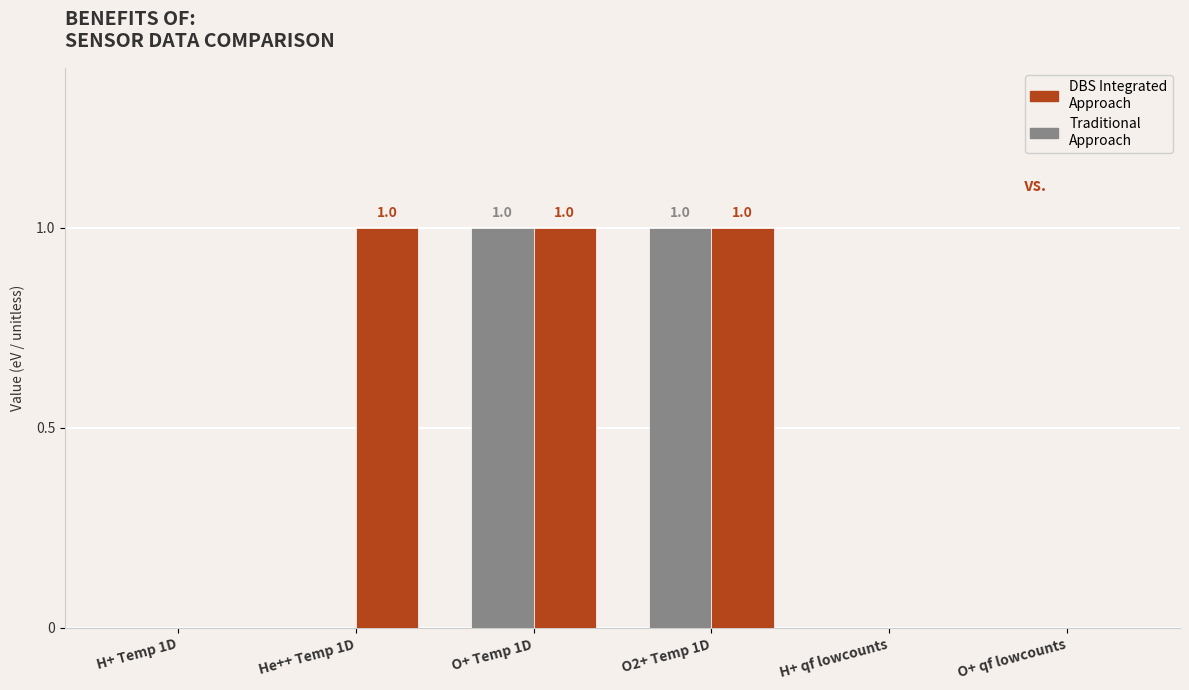

What are all the series names shown in the legend?

DBS Integrated Approach, Traditional Approach